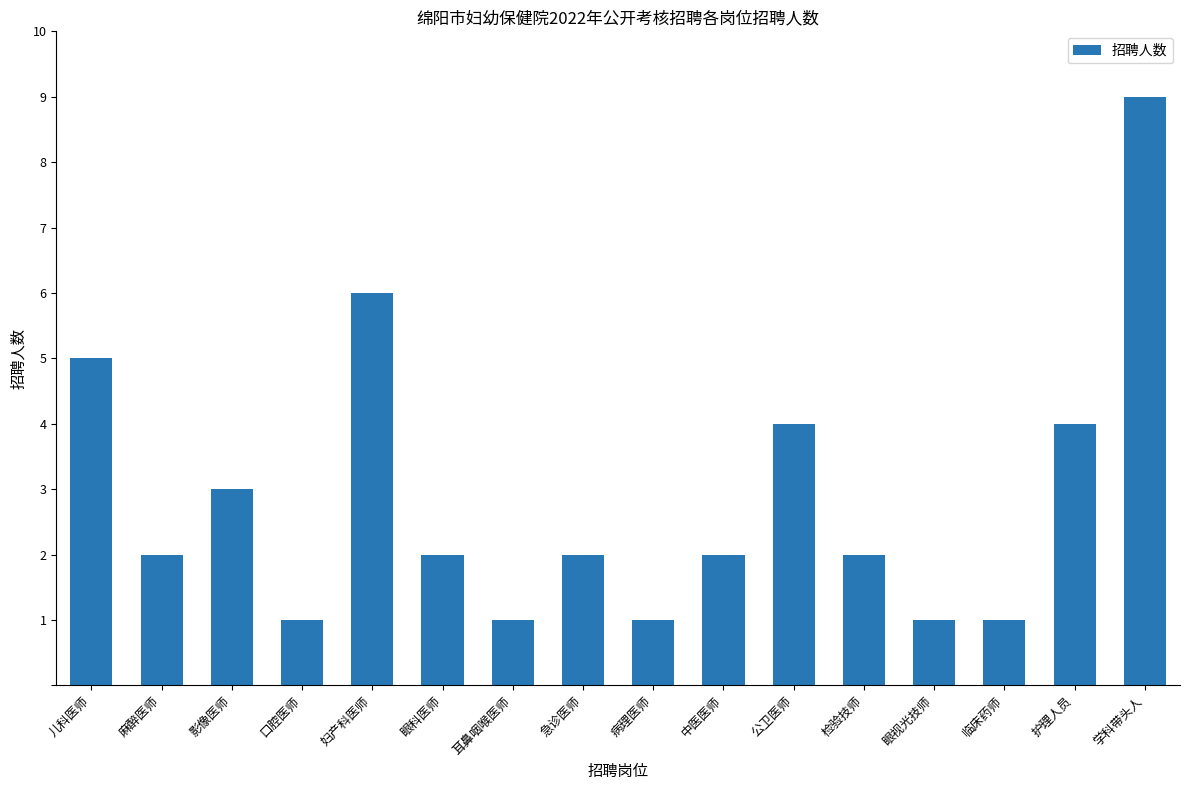

Approximately how many times larger is the value at 眼科医师 compared to 眼视光技师?

2.0